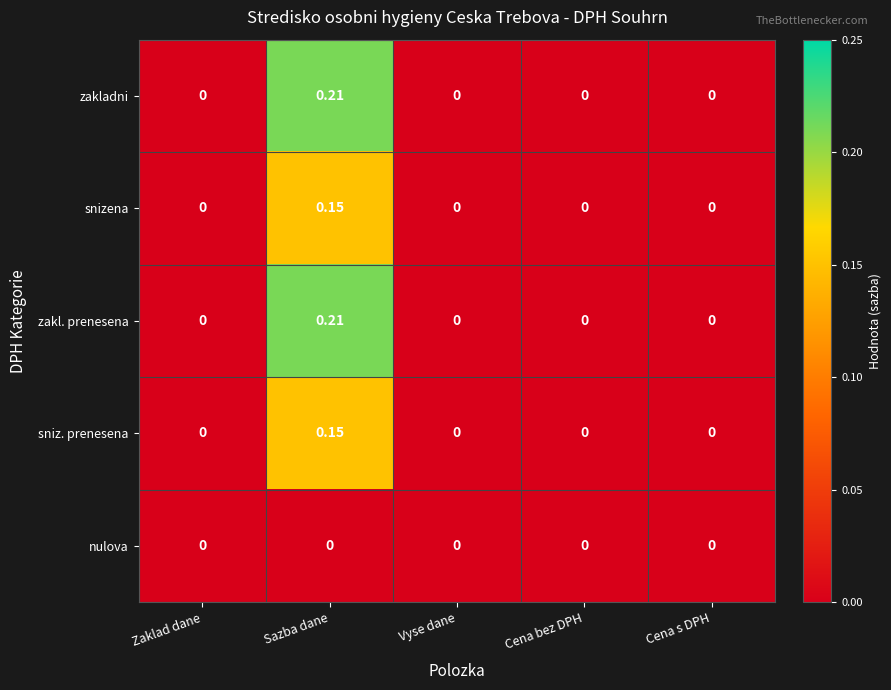

Which label corresponds to the largest value in the chart?

Sazba dane